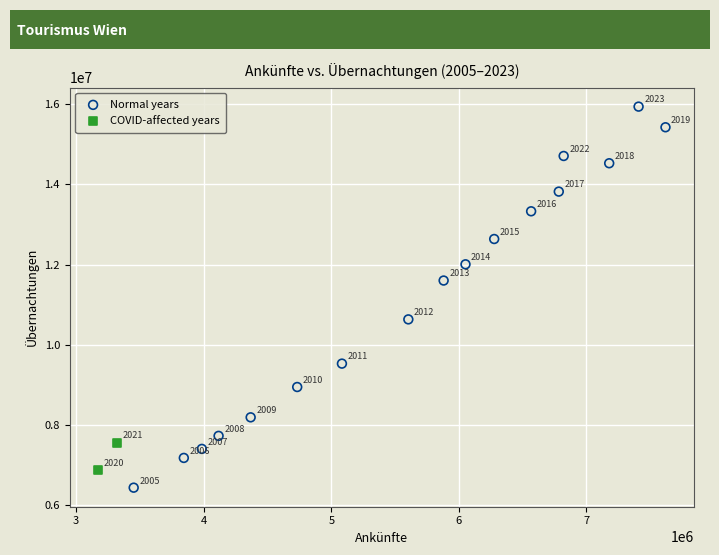

Which series has the largest Y range (max minus min)?

Normal years